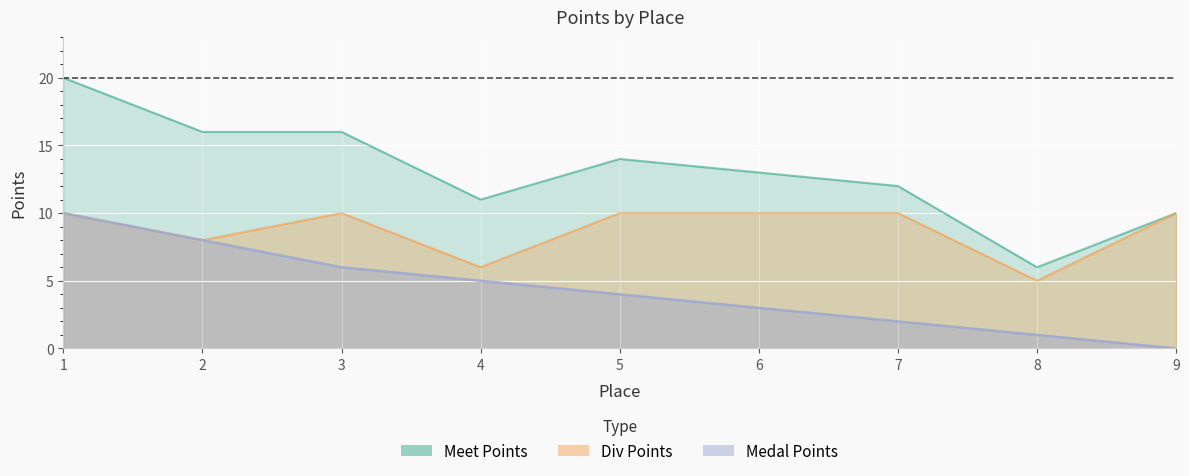

The Medal Points series shows 2 at 7. True or false?

True